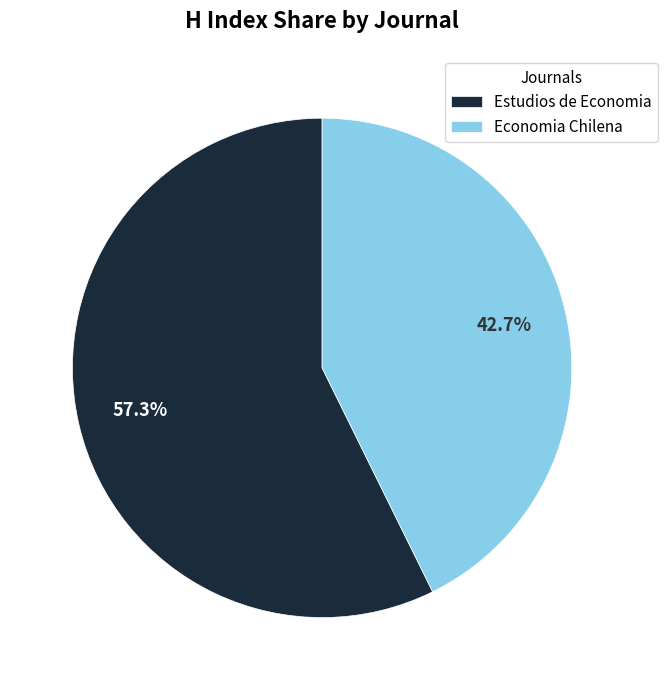

Which category has the smallest portion of the pie?

Economia Chilena